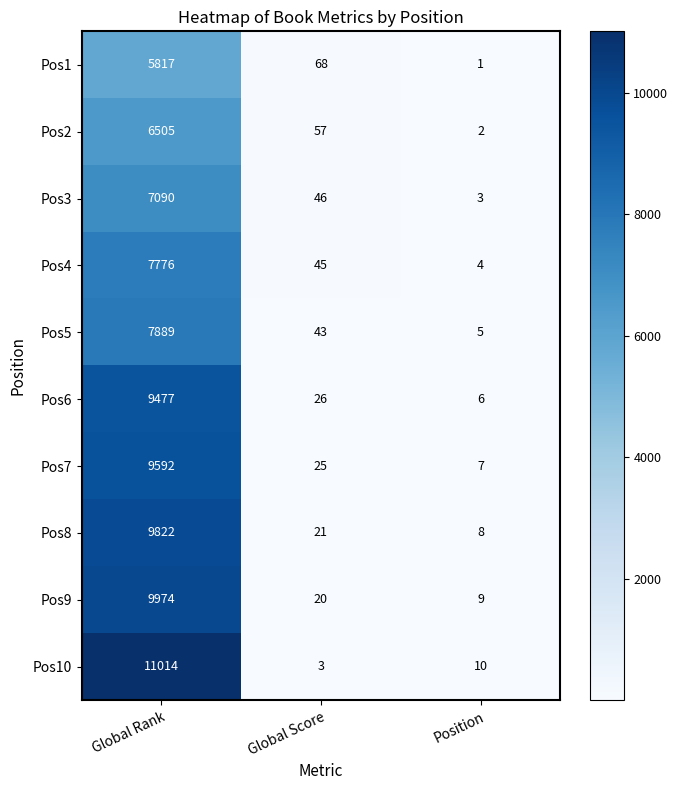

At which label is Pos9 closest to 4991?

Global Score